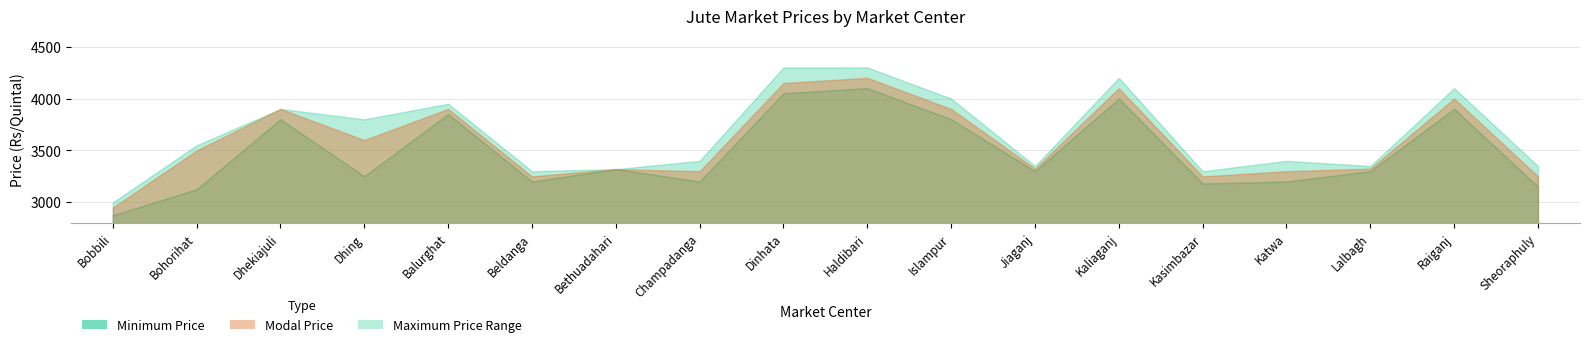

What is the average value of the Modal Price series?

3584